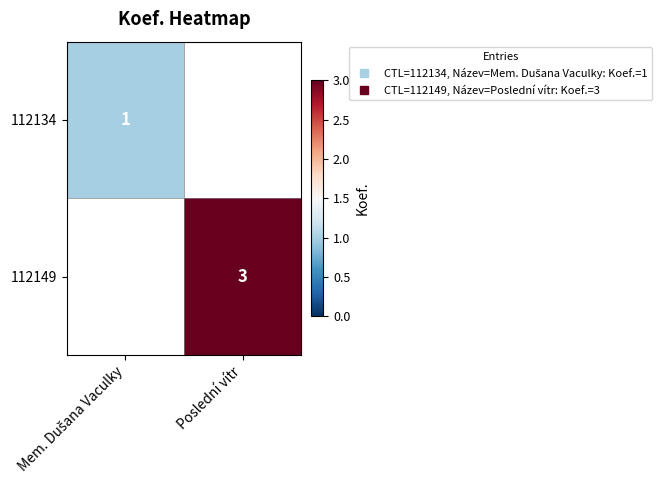

True or false: 112149 has a value of 3.0 at Poslední vítr.

True